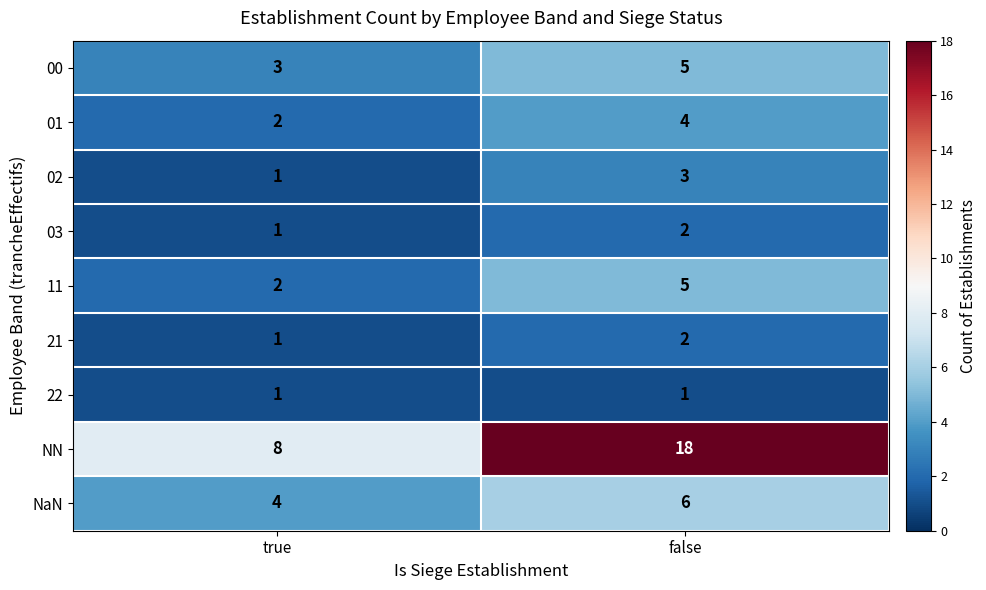

Rank the categories by 01 value from highest to lowest.

false, true